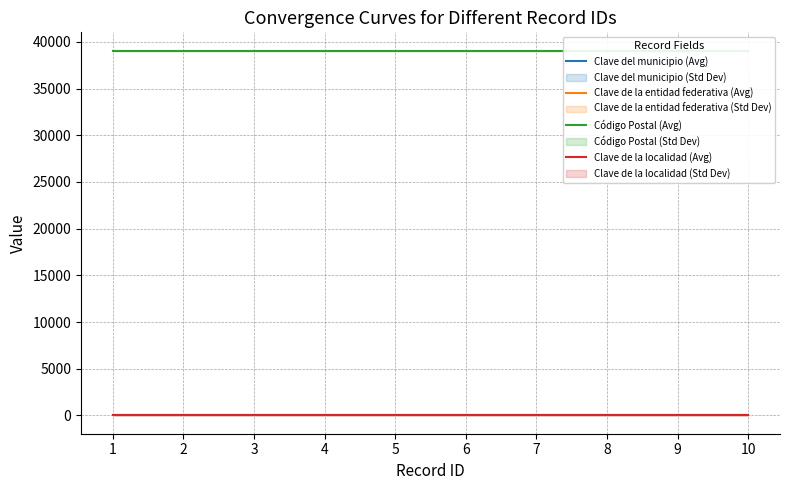

True or false: Código Postal (Avg) and Clave de la entidad federativa (Avg) intersect in this chart.

False